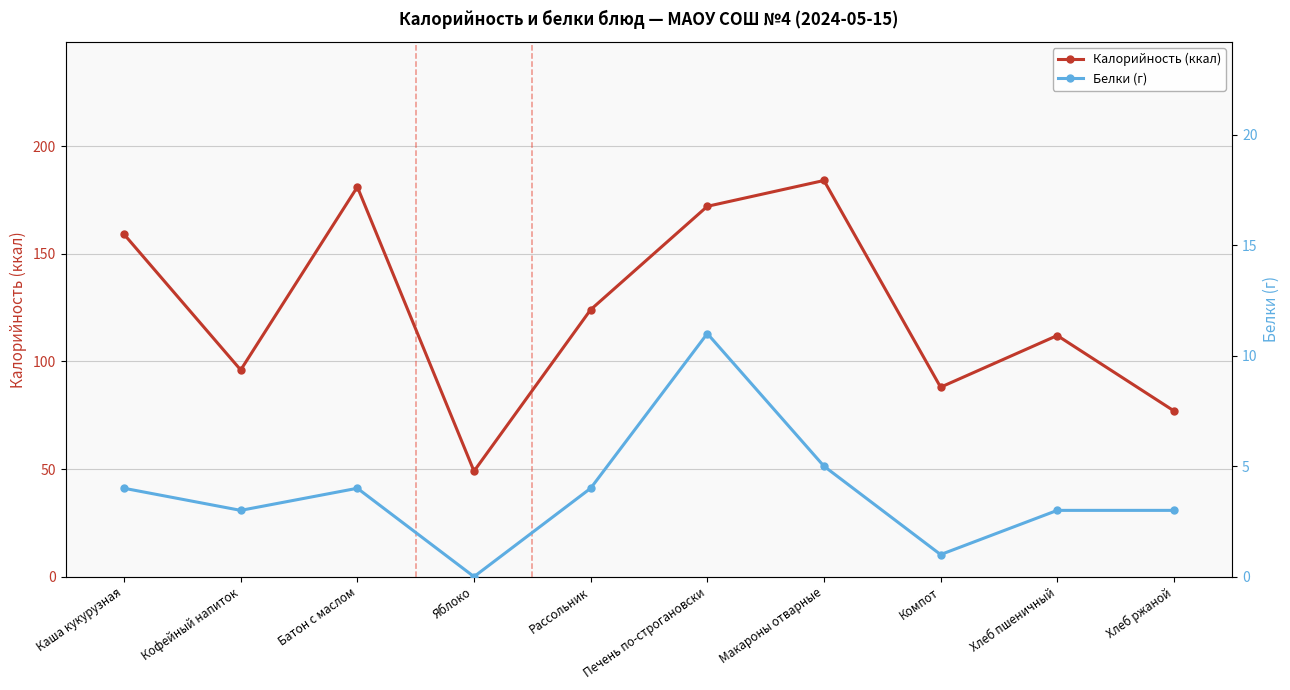

Rank the series by their maximum value, from highest to lowest.

Калорийность (ккал), Белки (г)